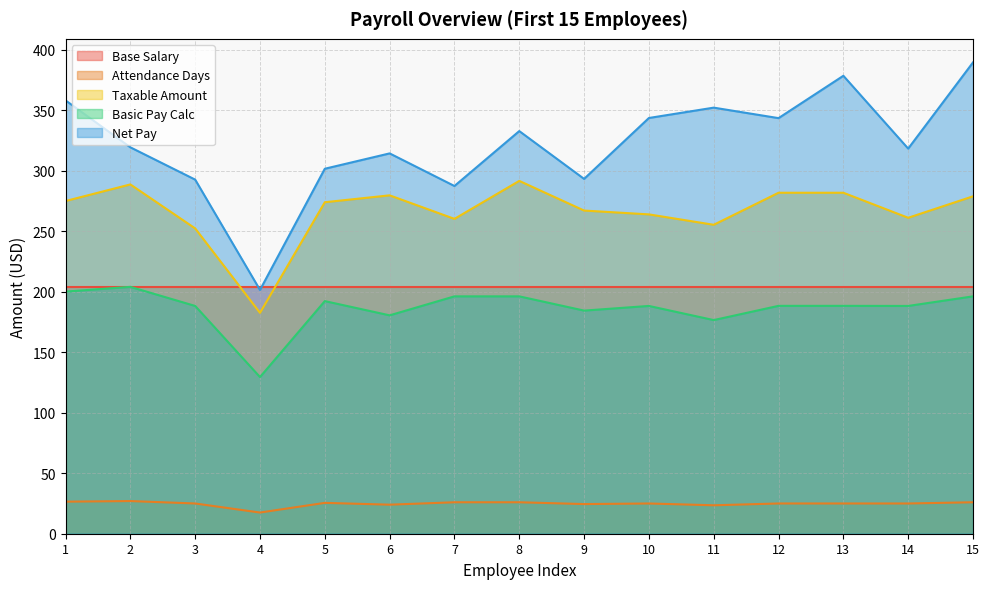

True or false: Taxable Amount and Net Pay intersect in this chart.

False